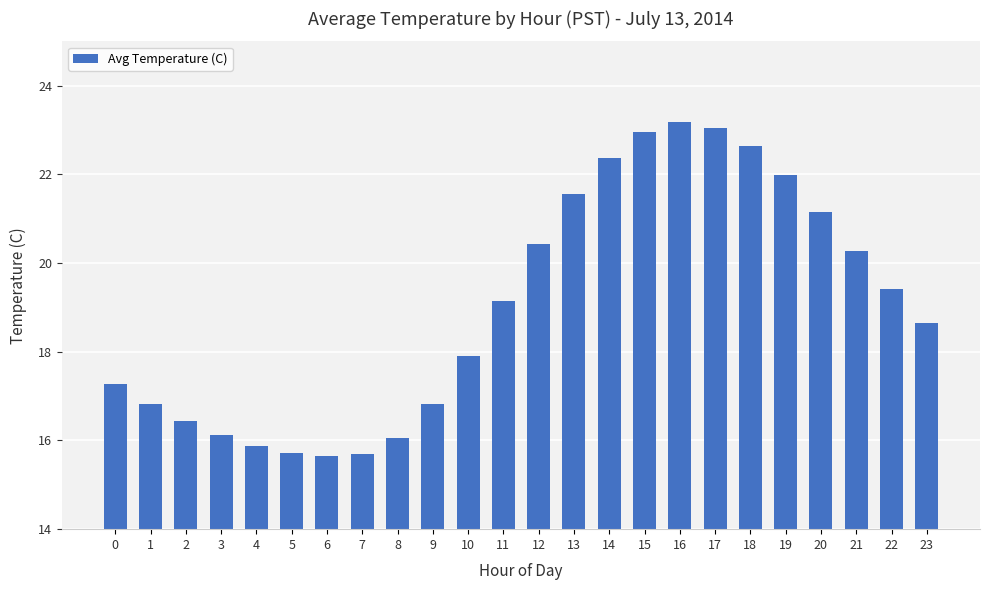

What is the value of the 5th bar from the left?

15.9